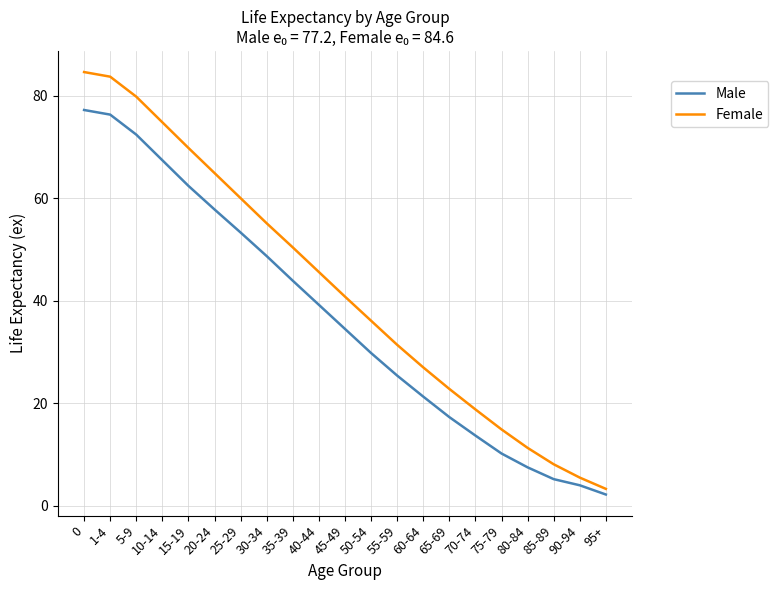

What position from the right is 45-49?

11